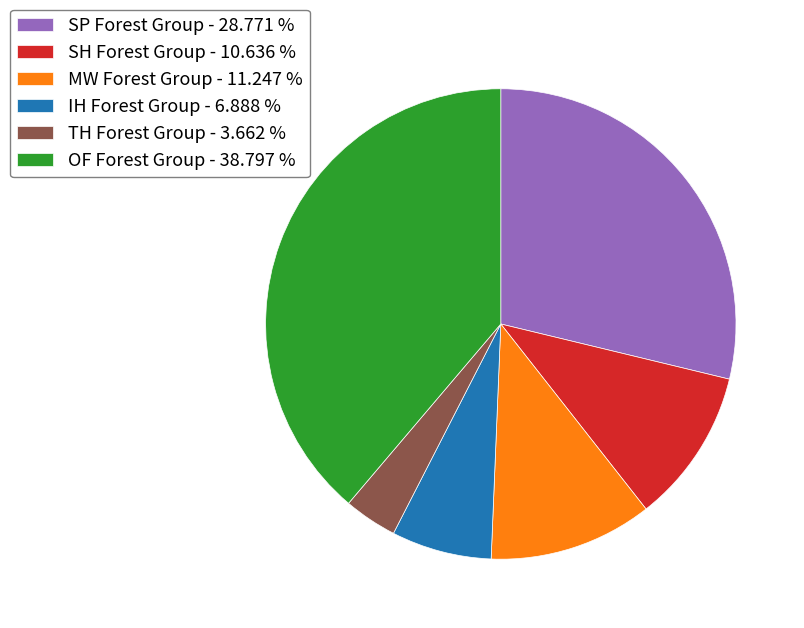

Does any single category account for the majority?

No